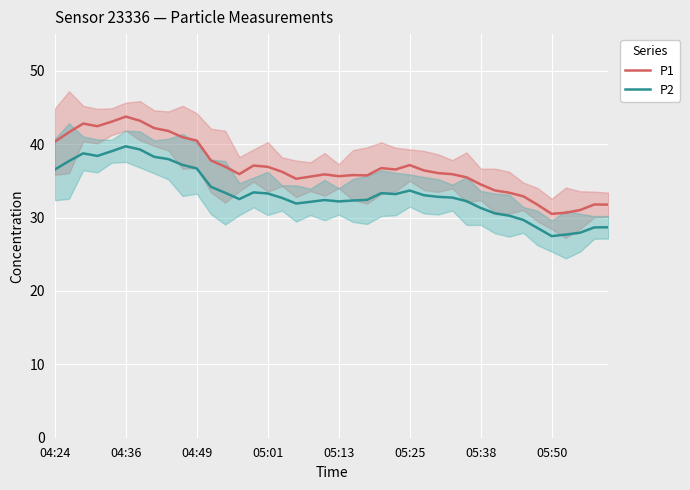

How many data points does each series have?

40